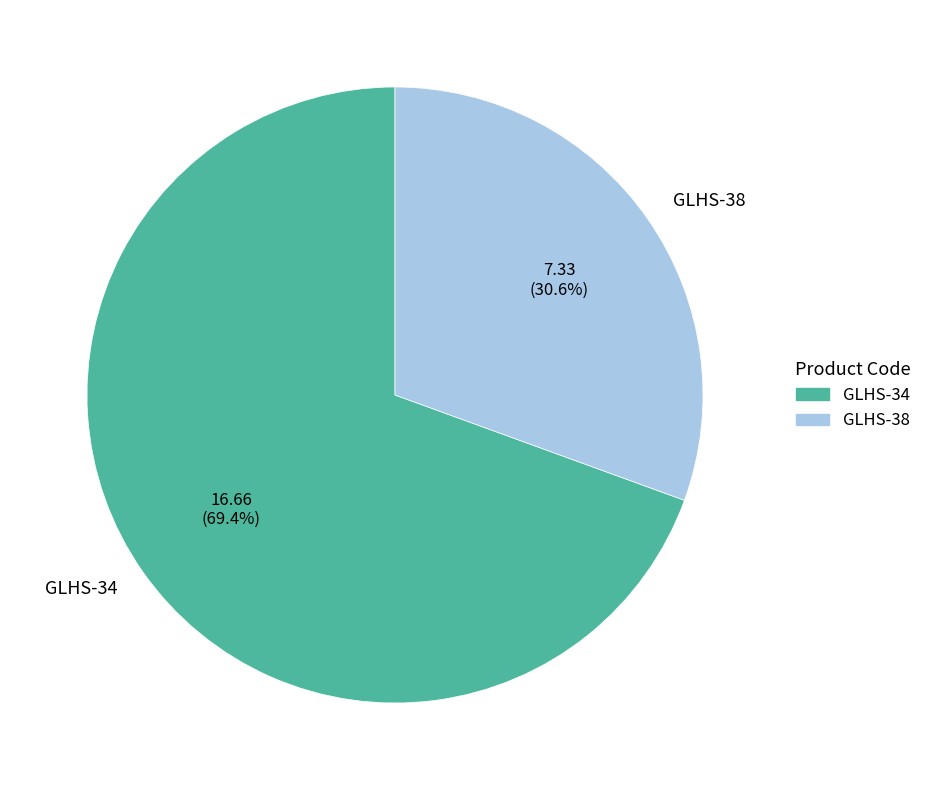

The GLHS-38 slice represents 21% of the pie. True or false?

False